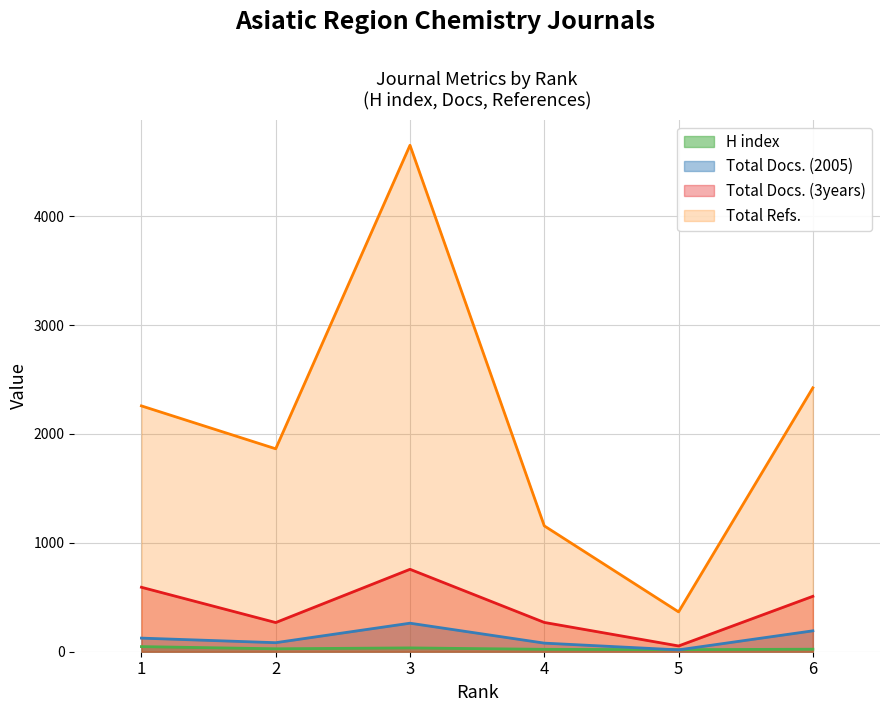

True or false: Total Docs. (3years) and Total Docs. (2005) cross at least once.

False